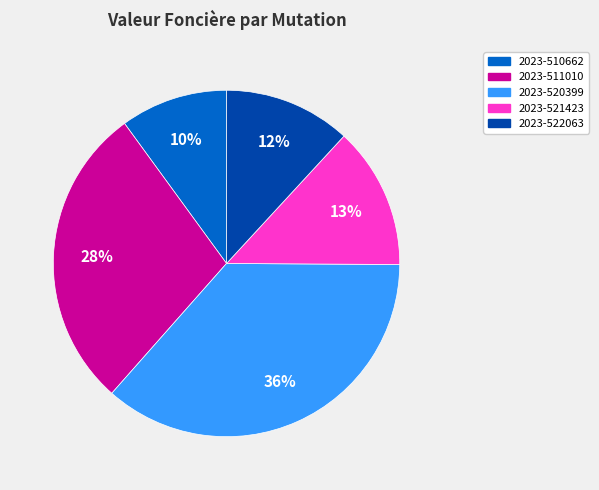

Do 2023-511010 and 2023-510662 together represent more than half of the pie?

No